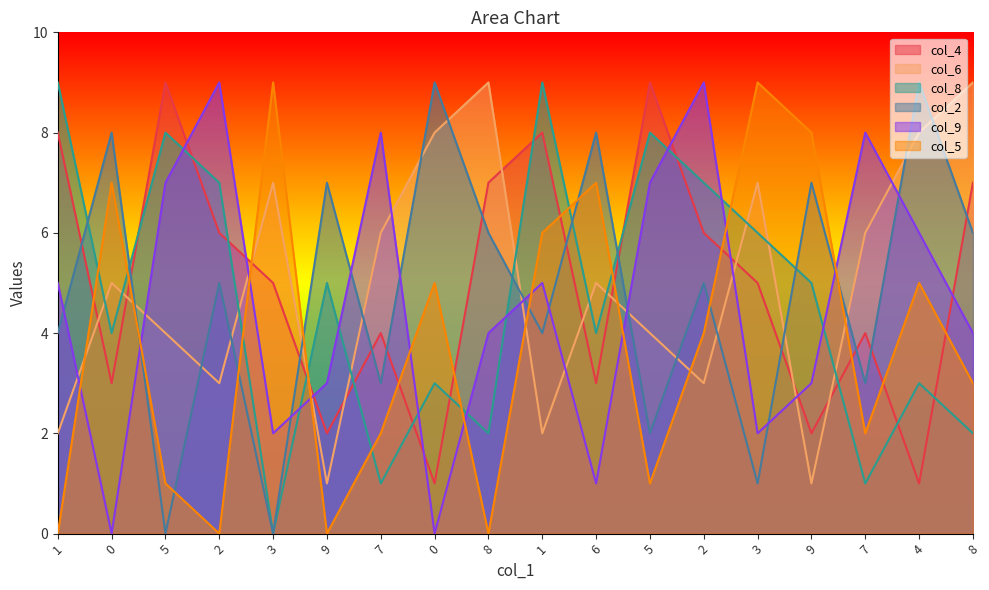

What are all the series names shown in the legend?

col_4, col_6, col_8, col_2, col_9, col_5